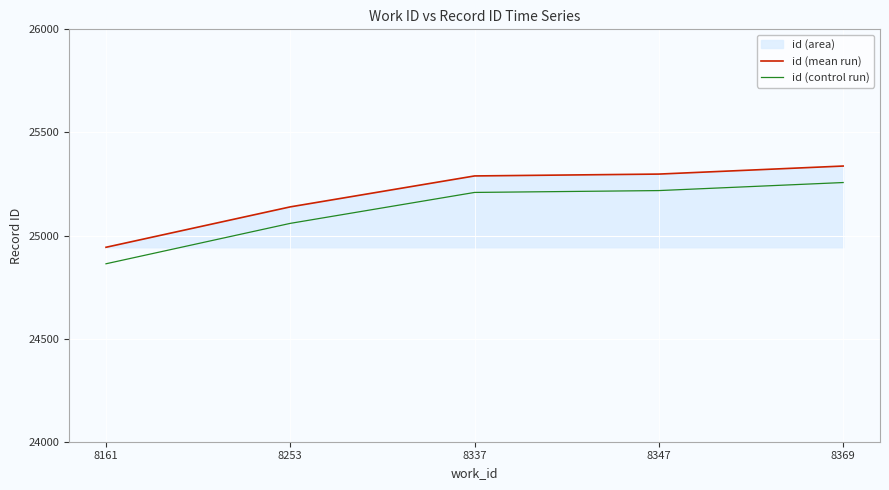

What is the difference between the maximum and minimum values in the id (mean run) series?

394